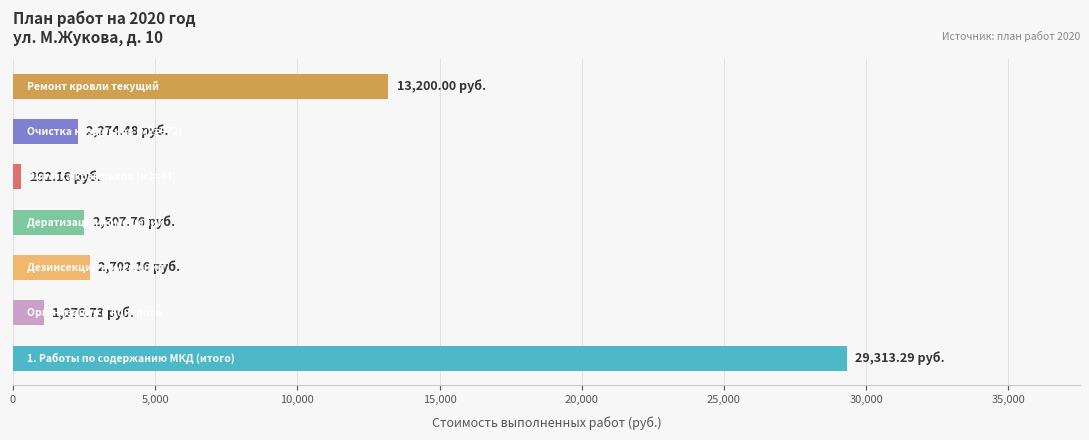

What is the average value?

7338.1